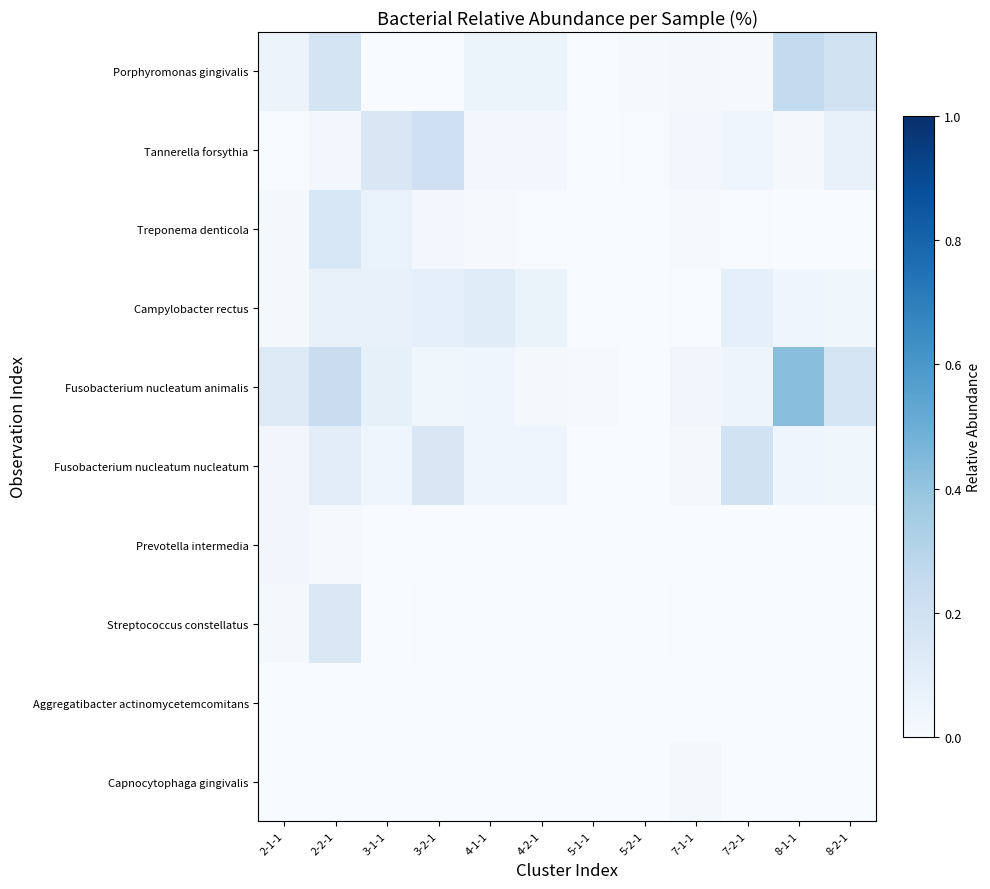

Which has a higher value, 8-1-1 or 5-1-1?

8-1-1